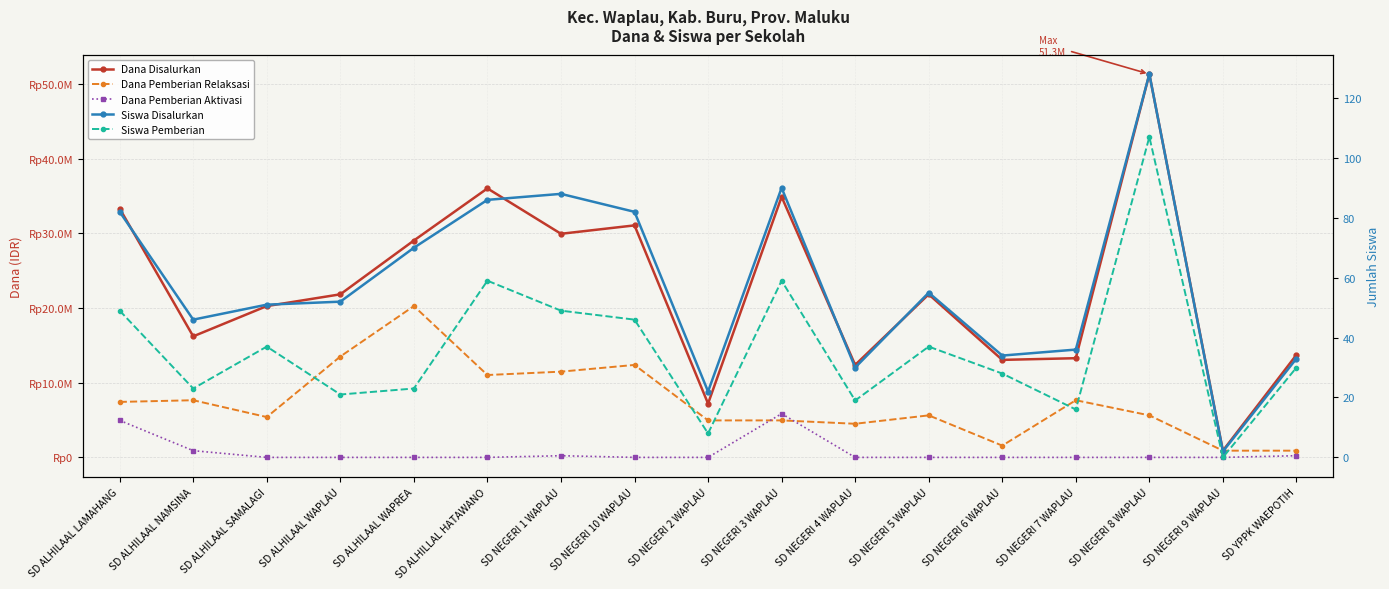

What is the label of the 11th point from the right?

SD NEGERI 1 WAPLAU